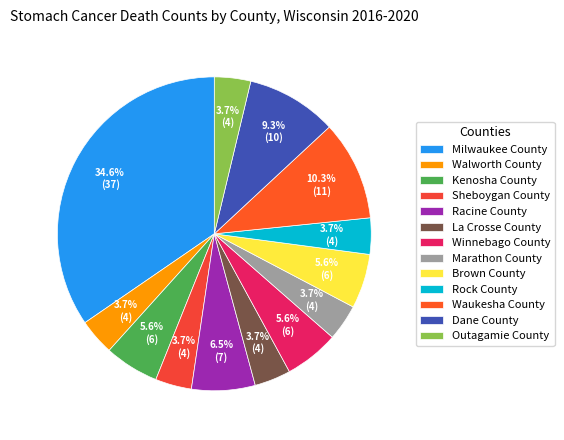

What is the change in value from Marathon County to Waukesha County?

+7